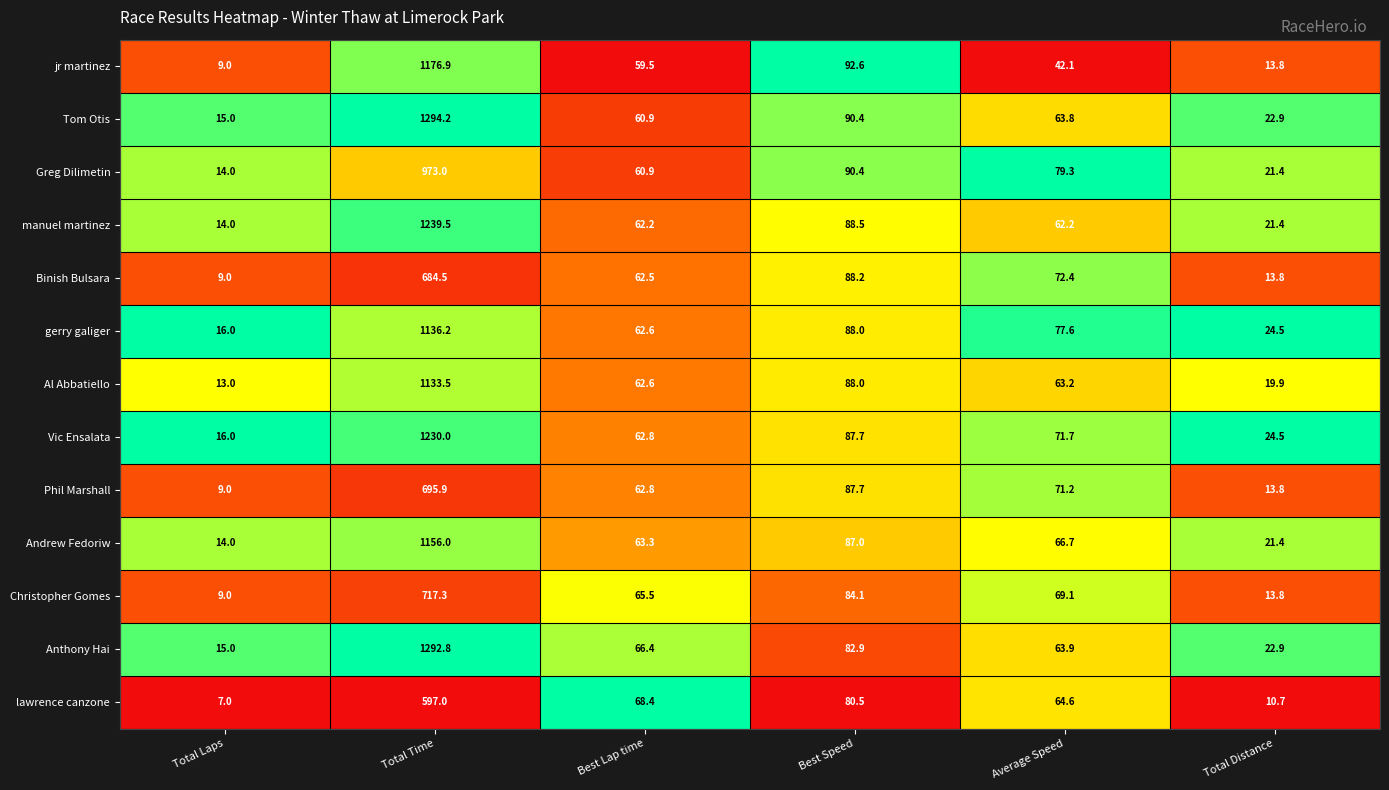

What is the difference between the maximum and minimum values in the Phil Marshall series?

686.9